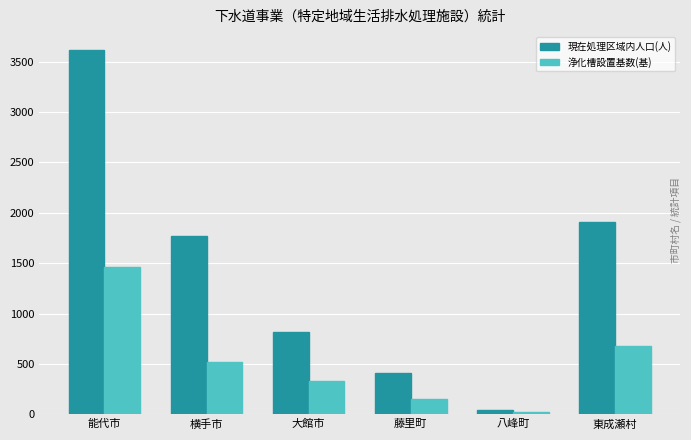

What is the difference between the highest and lowest values at 能代市?

2150